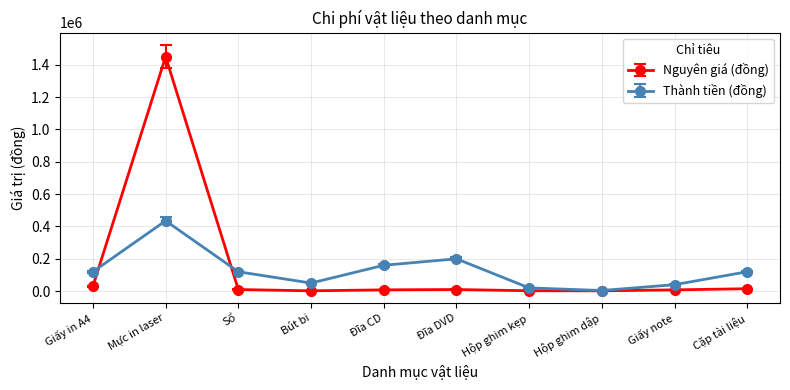

True or false: Thành tiền (đồng) and Nguyên giá (đồng) cross at least once.

True